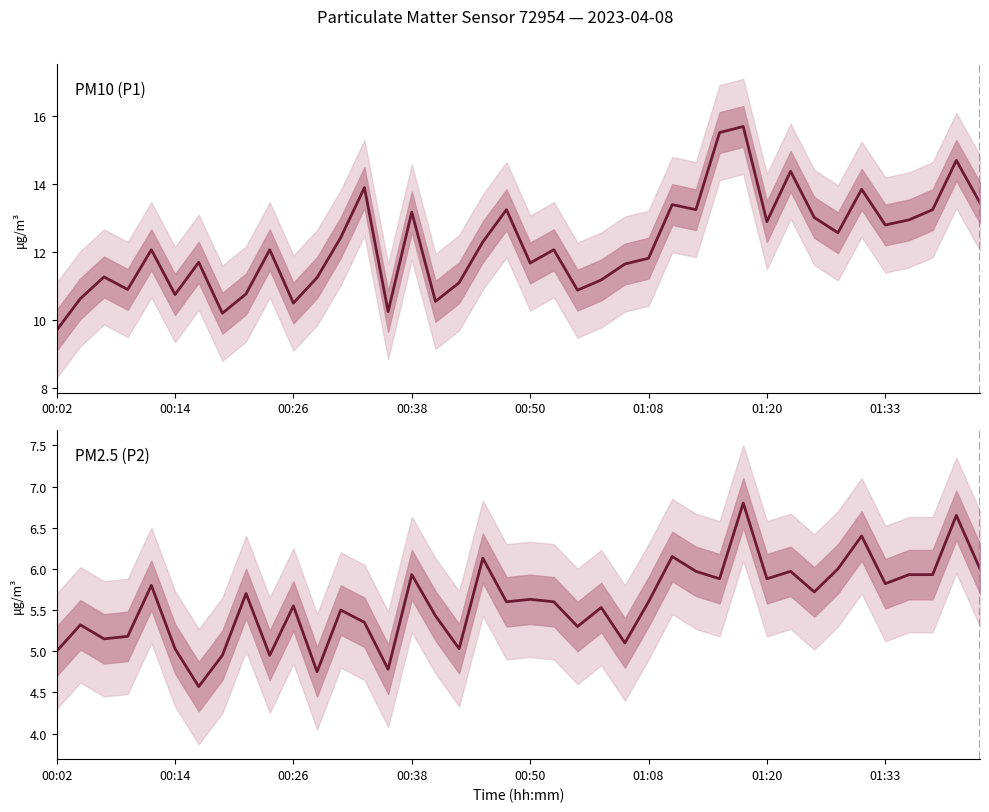

How many data points does each series have?

40